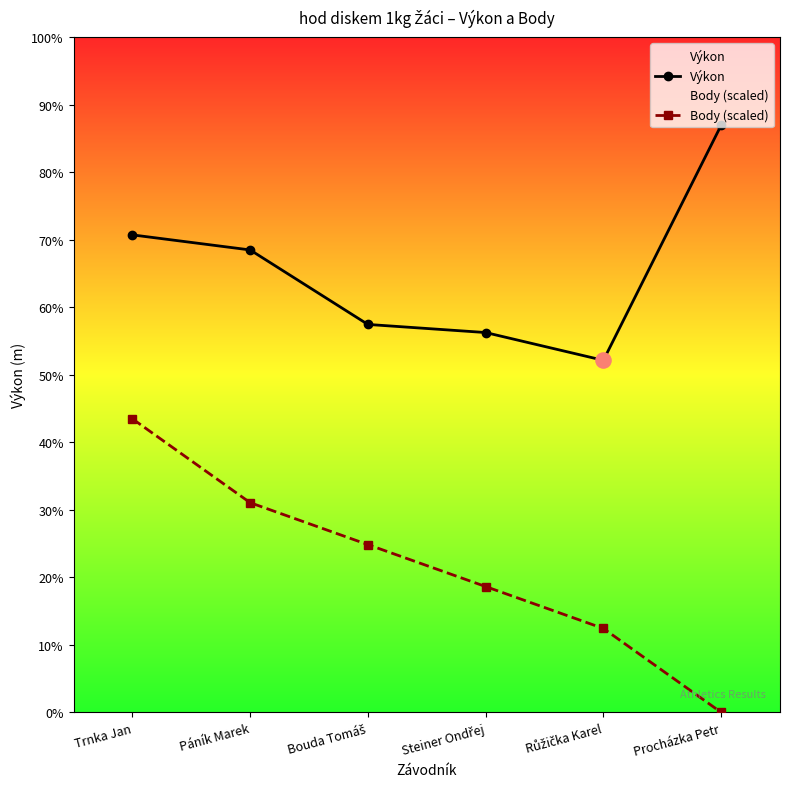

Which series has the largest total across all categories?

Výkon